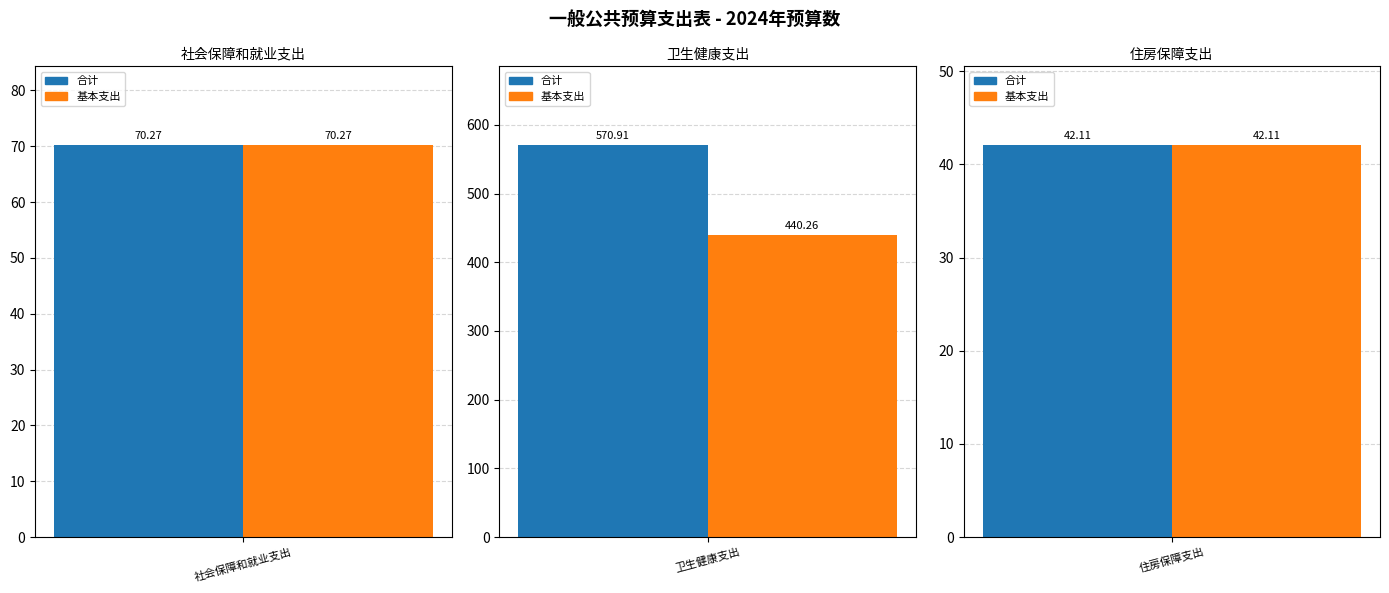

What is the label of the 1st bar from the right?

住房保障支出